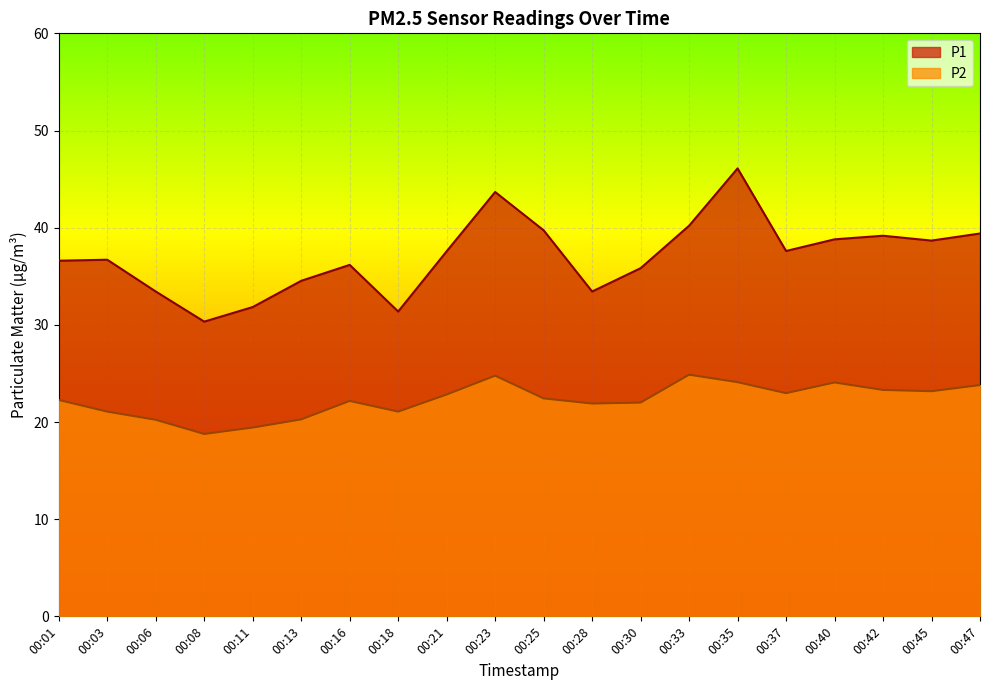

How many values in the P1 series are below 37?

10